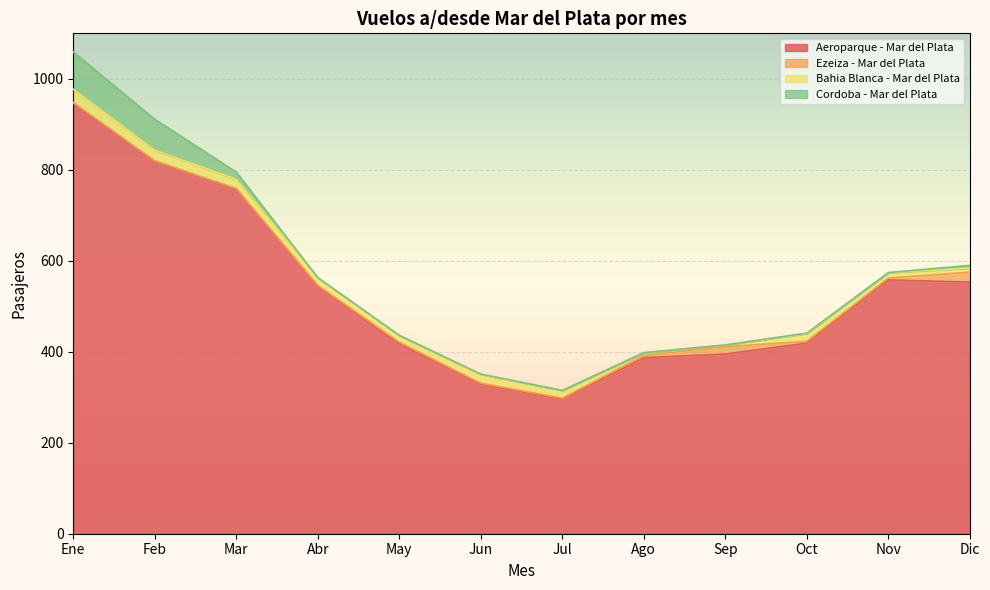

What is the difference between the maximum and minimum values in the Bahia Blanca - Mar del Plata series?

25